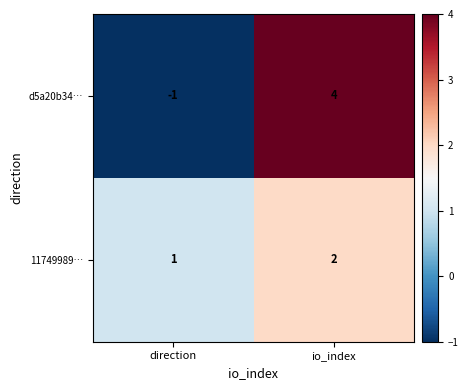

Reading right to left, what are all the values shown in this chart?

d5a20b34…: 4	-1
11749989…: 2	1